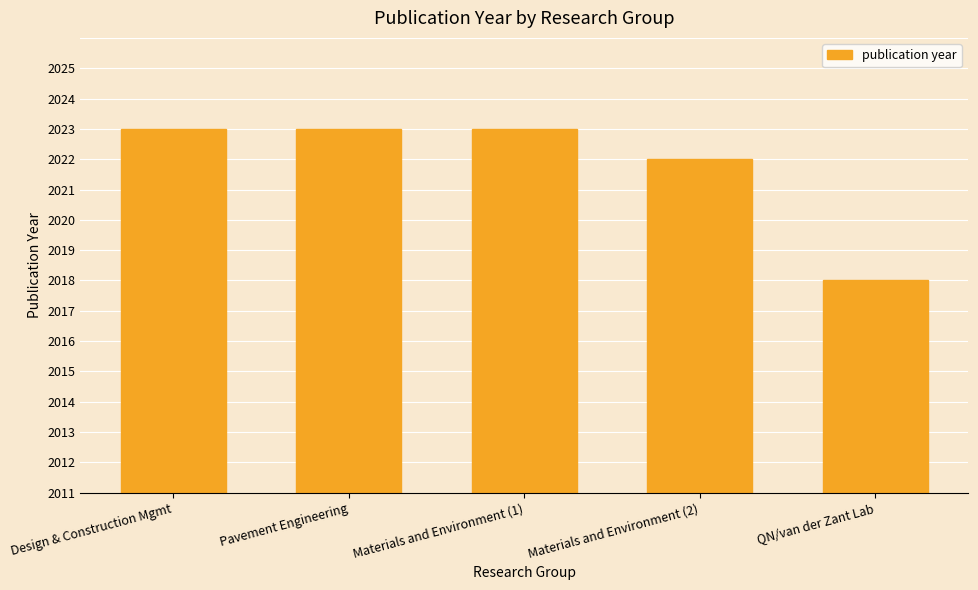

What is the change in value from Design & Construction Mgmt to Materials and Environment (2)?

-1